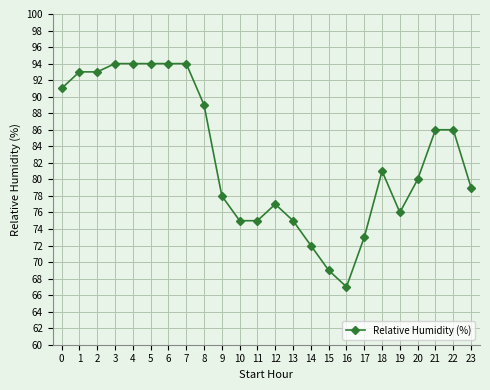

What is the sum of the values at 3 and 23?

173